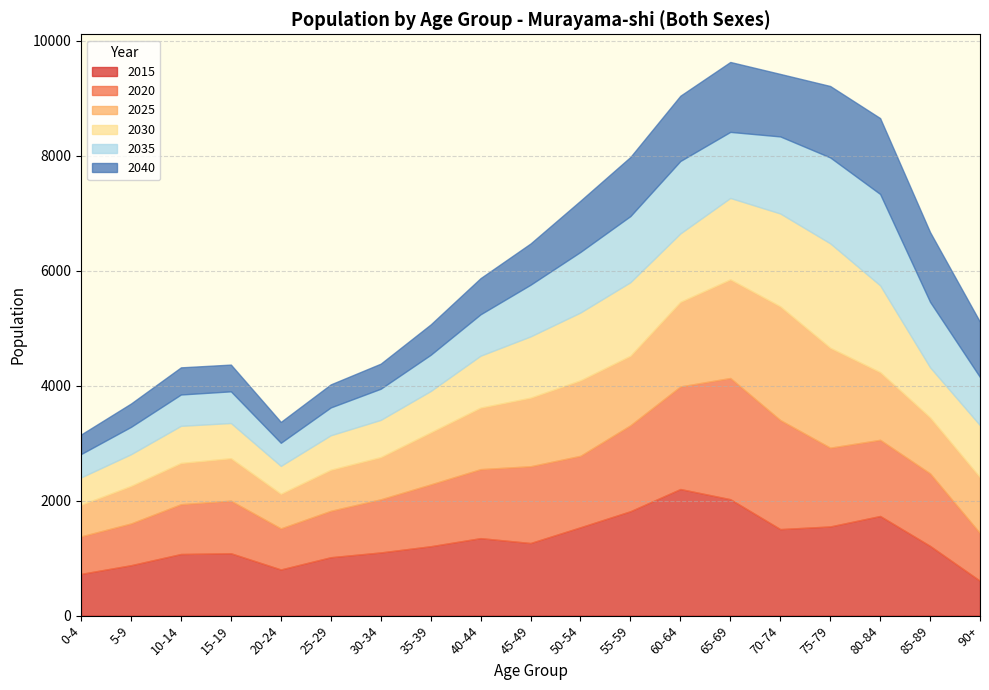

Rank the series by their maximum value, from highest to lowest.

2015, 2020, 2025, 2030, 2035, 2040